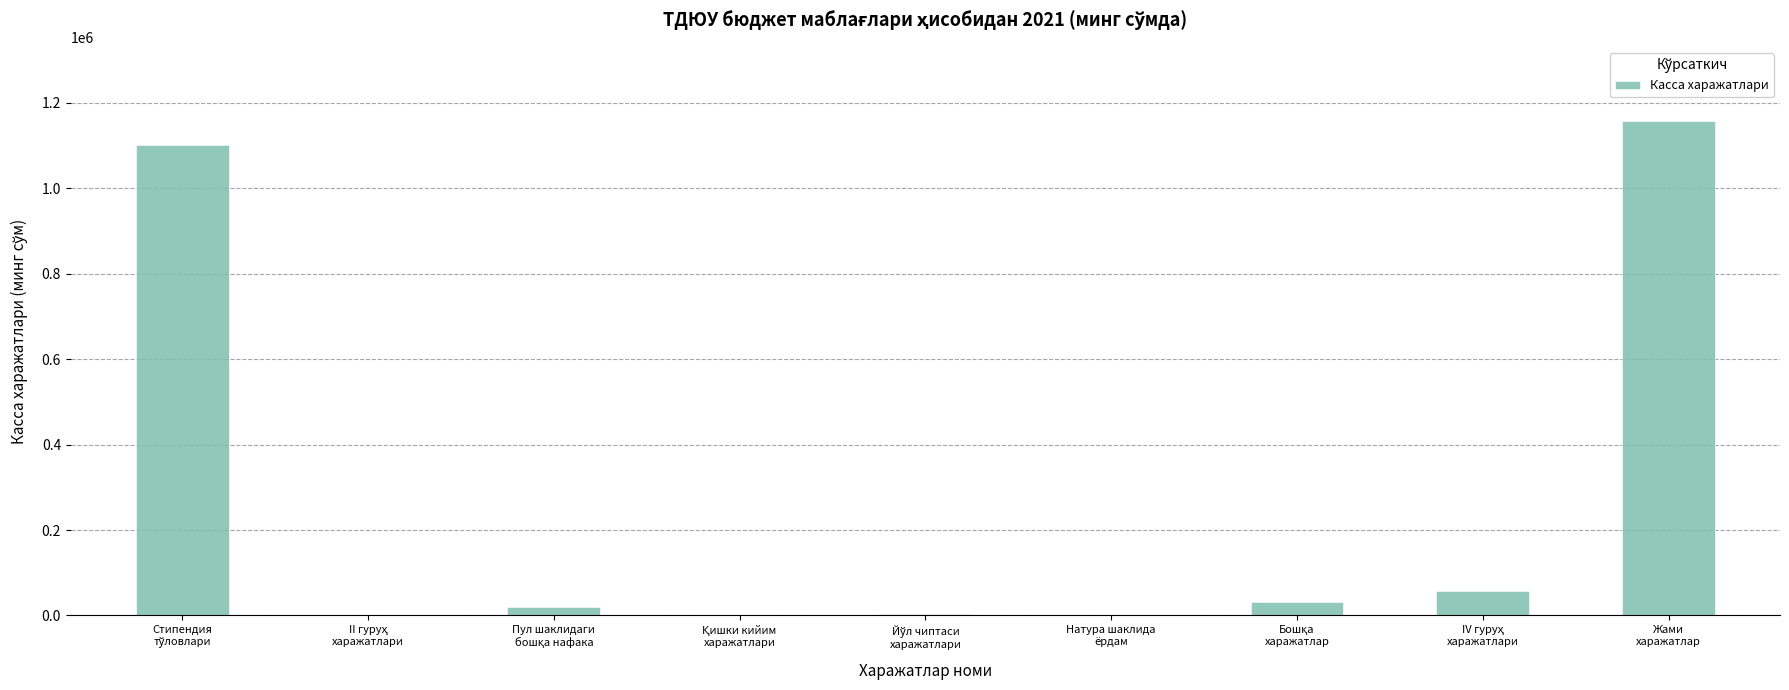

What is the maximum value shown in the chart?

1157823.0